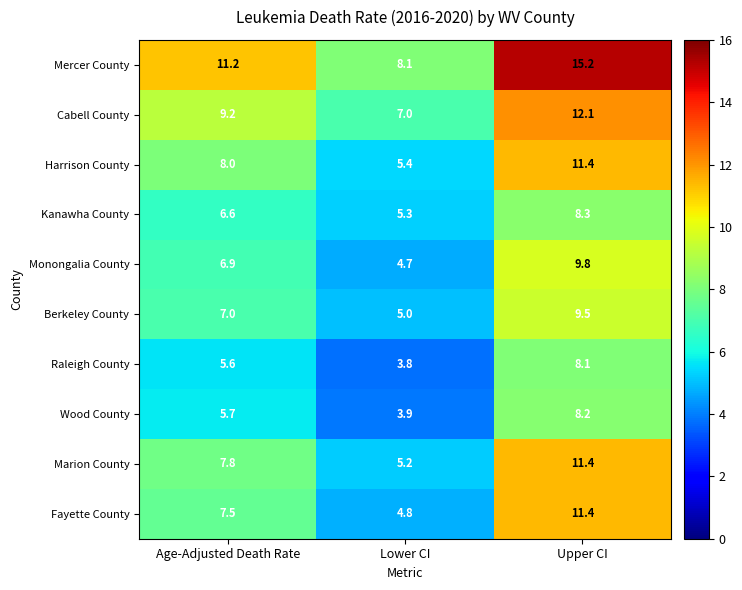

Which label corresponds to the largest value in the chart?

Upper CI